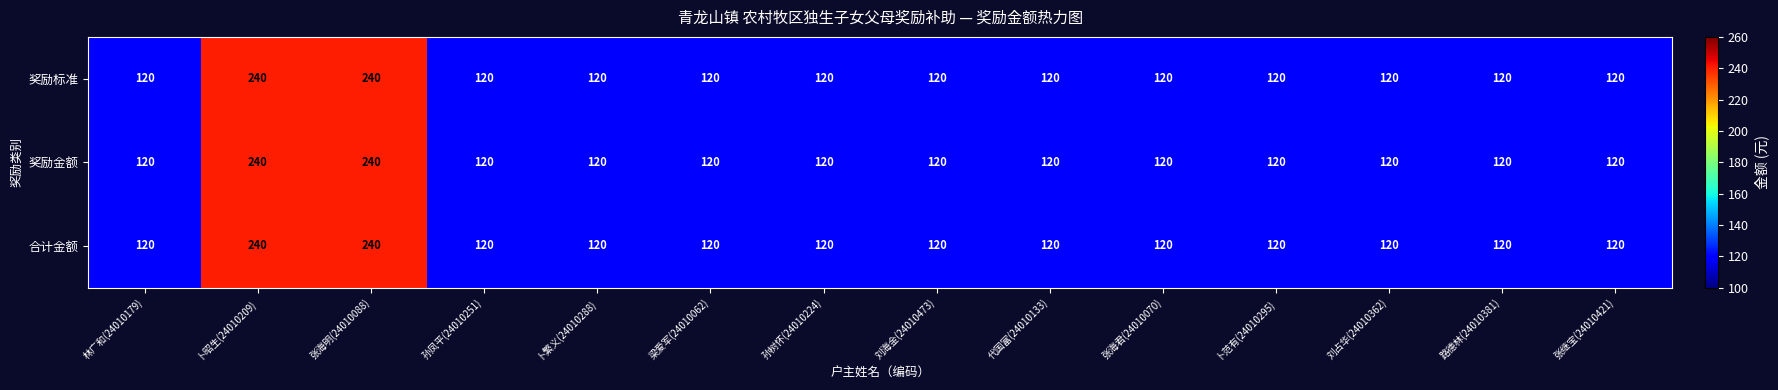

What is the smallest value displayed?

120